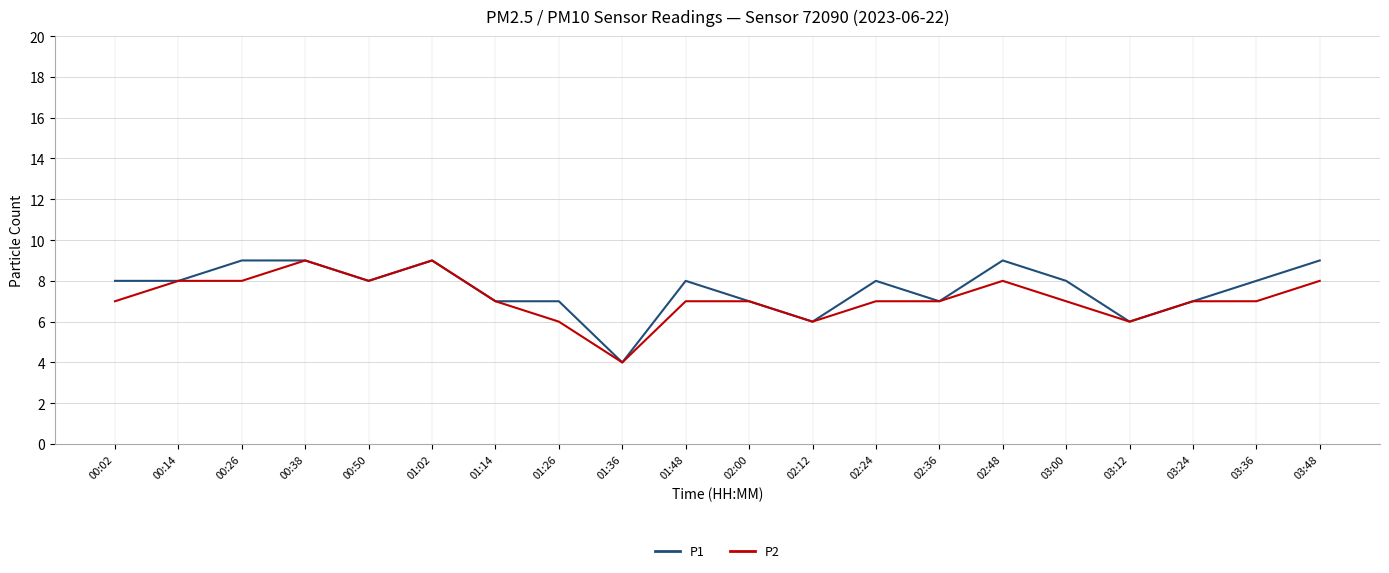

What position from the left is 03:00?

16